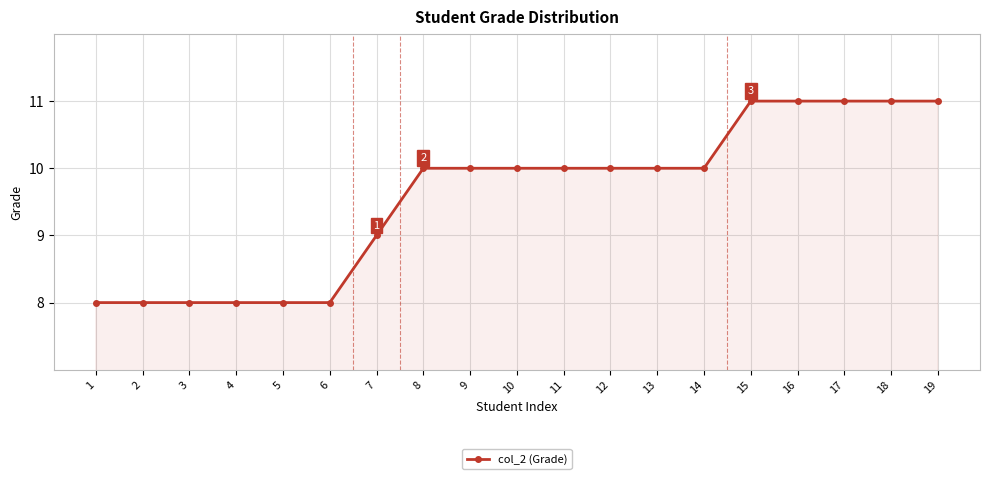

What is the maximum value shown in the chart?

11